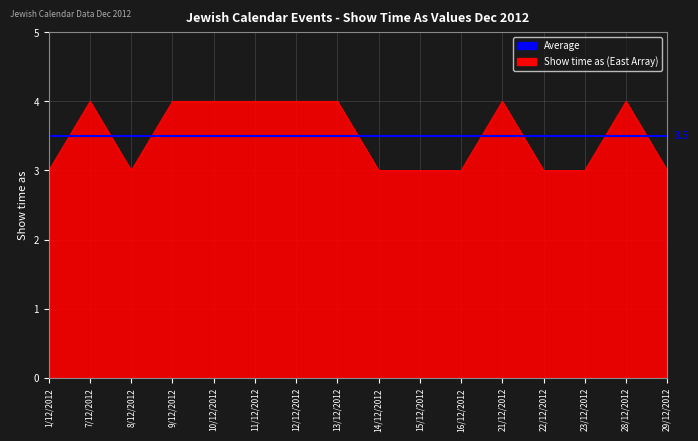

What is the difference between the maximum and minimum values in the Show time as (East Array) series?

1.0